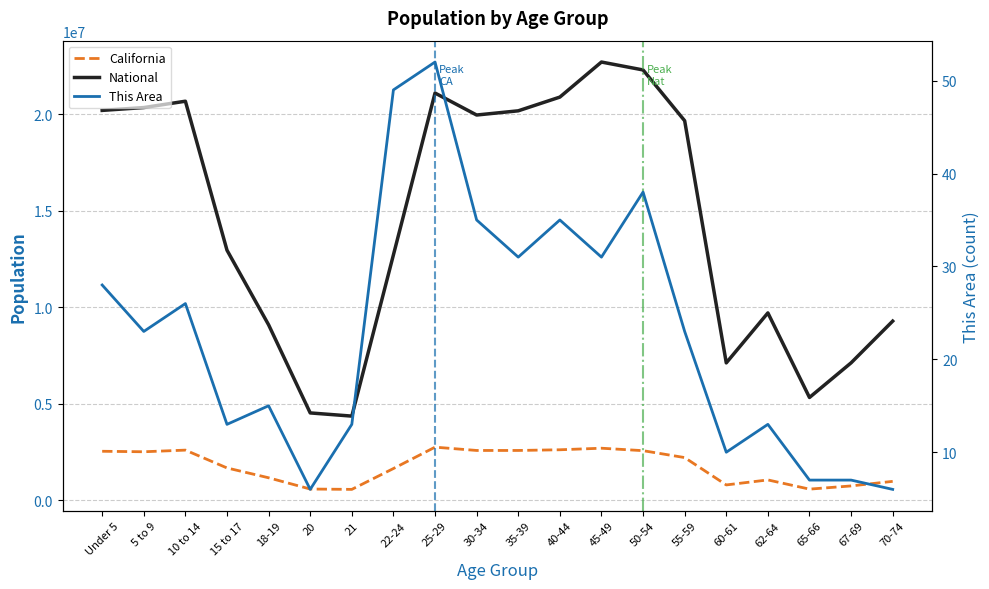

What is the label of the 17th point from the left?

62-64